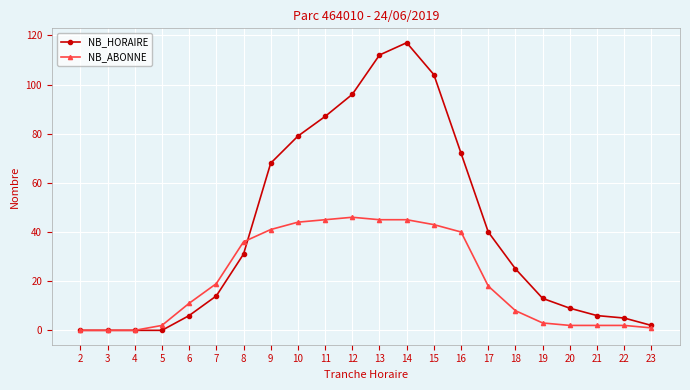

True or false: NB_ABONNE and NB_HORAIRE cross at least once.

True